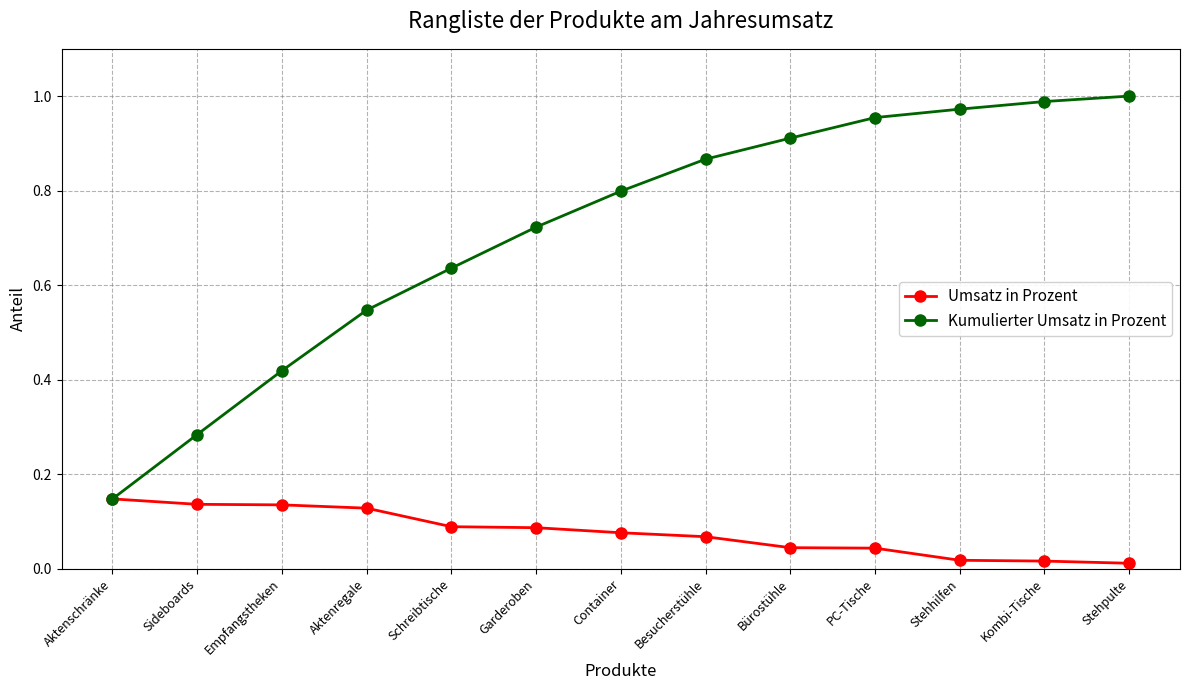

Is the value of Umsatz in Prozent at Kombi-Tische greater than the value of Kumulierter Umsatz in Prozent at Container?

No